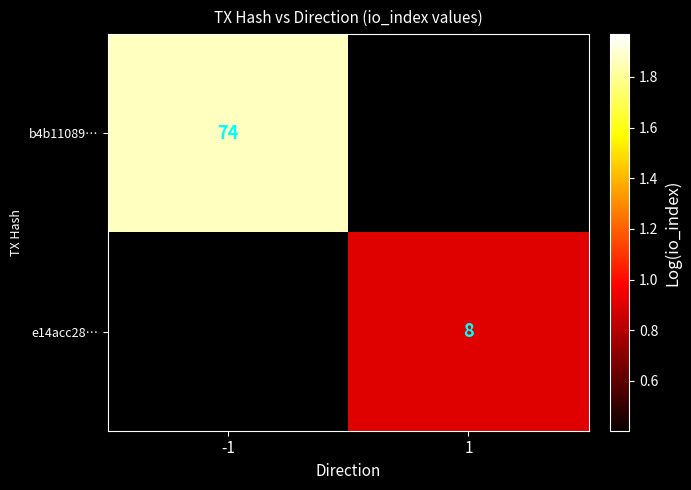

How many distinct data groups are displayed?

2